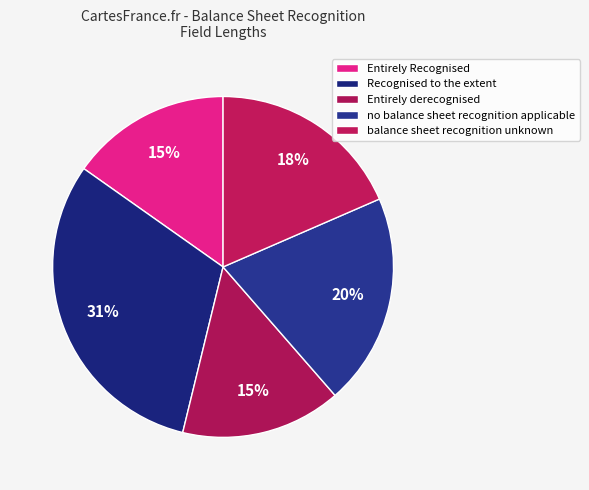

Count the number of slices in the pie.

5